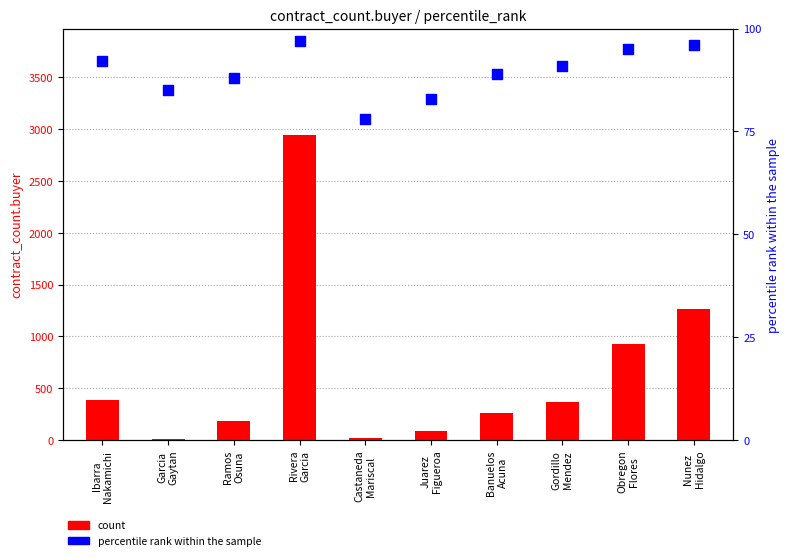

What are all the series names shown in the legend?

count, percentile rank within the sample